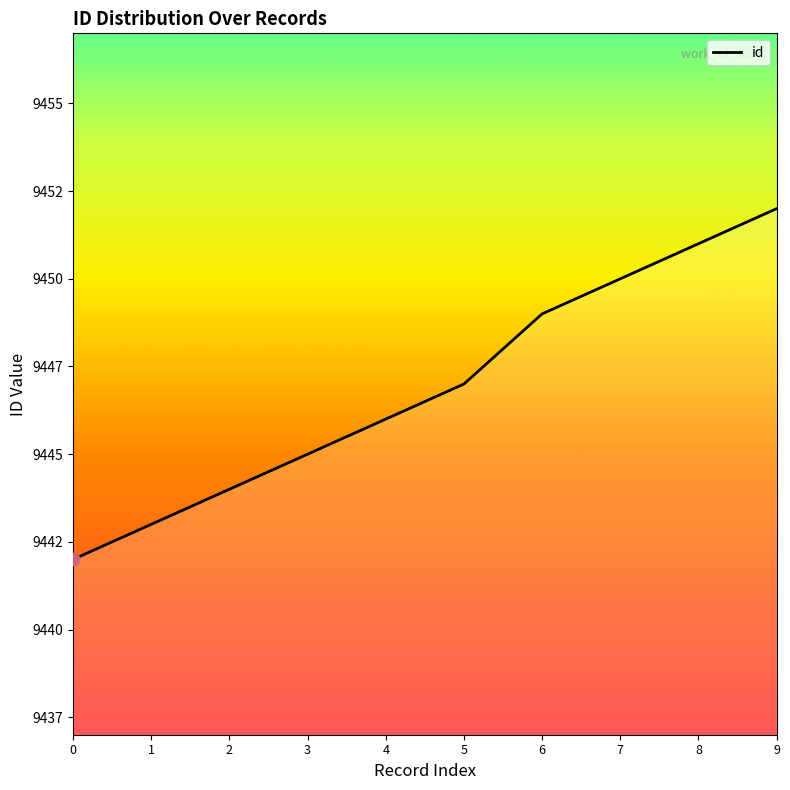

Does the chart have visible grid lines?

No